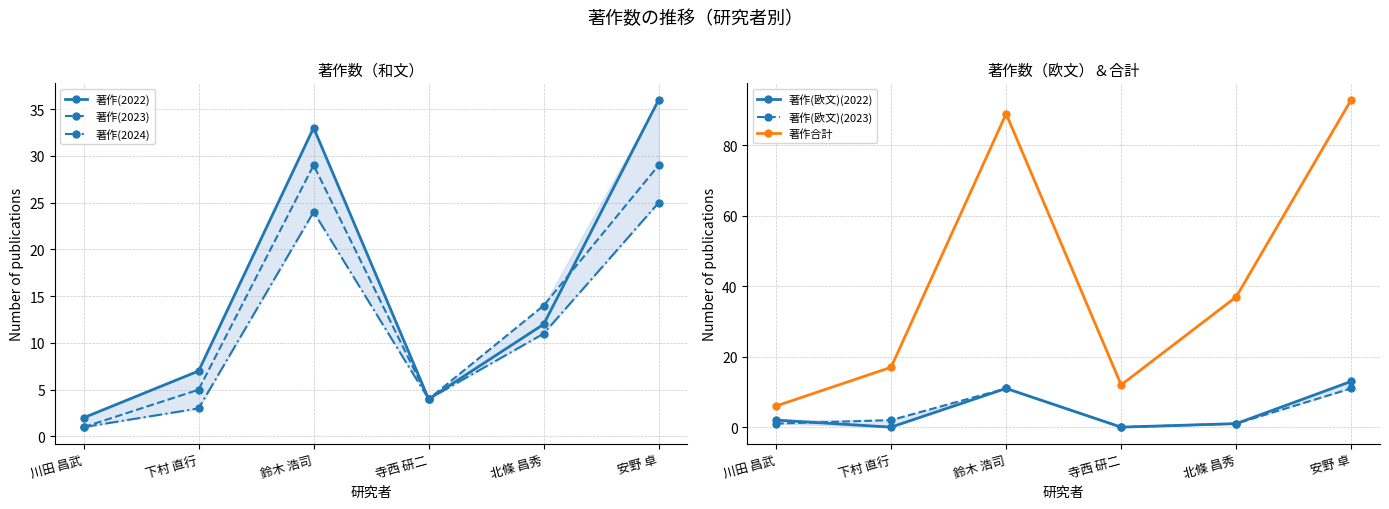

Which series has the largest total across all categories?

著作合計